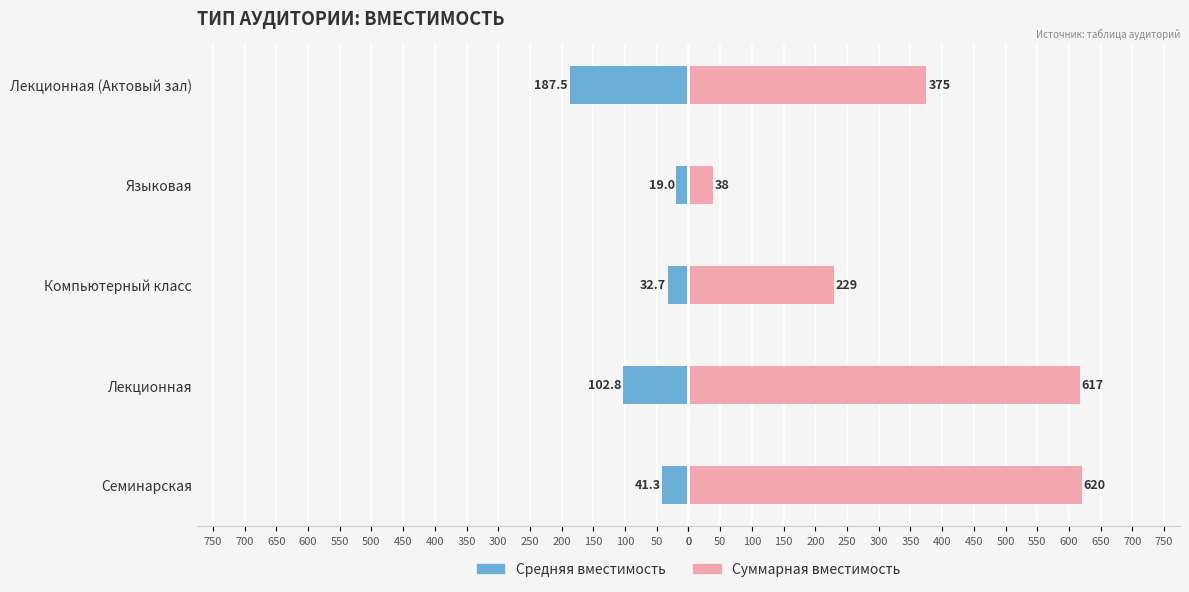

Is it true that Средняя вместимость equals -41.3 at Семинарская?

True